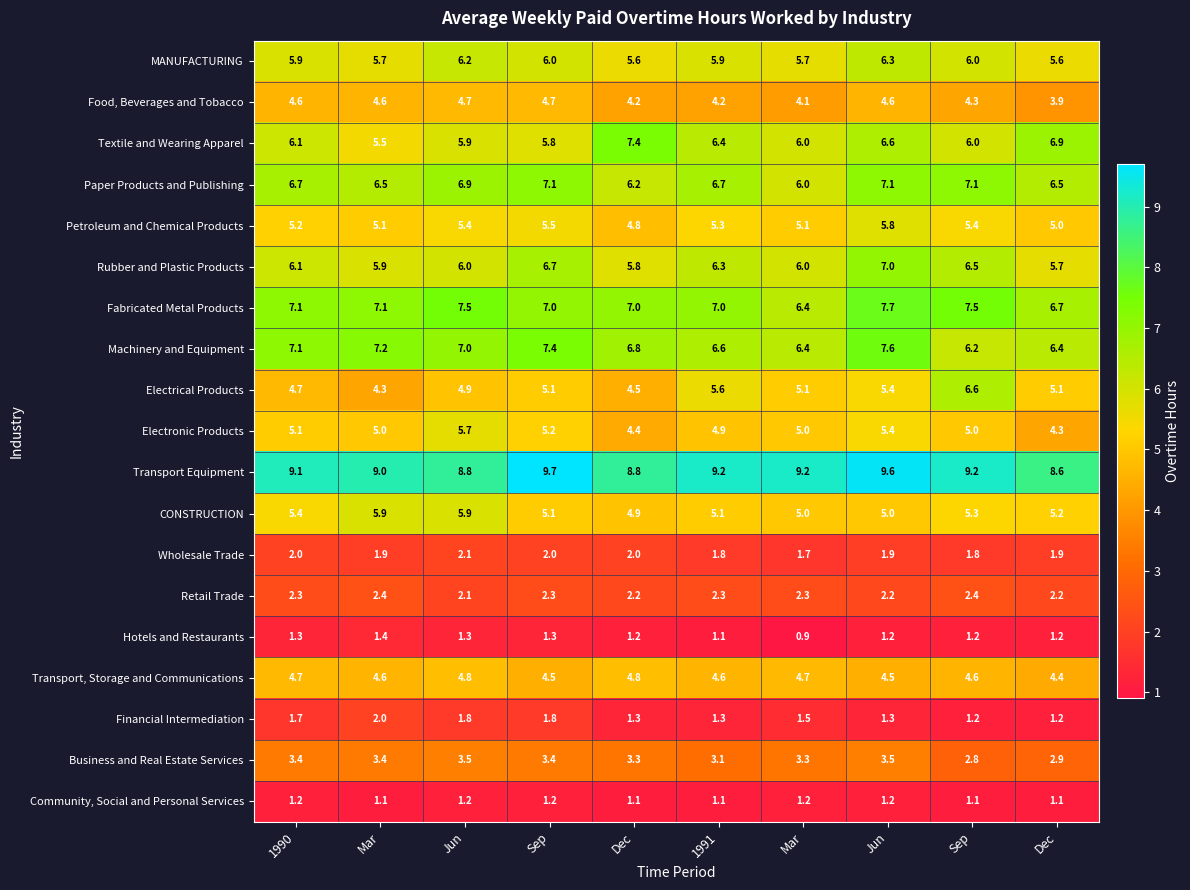

How many data points in Business and Real Estate Services are less than 3?

2